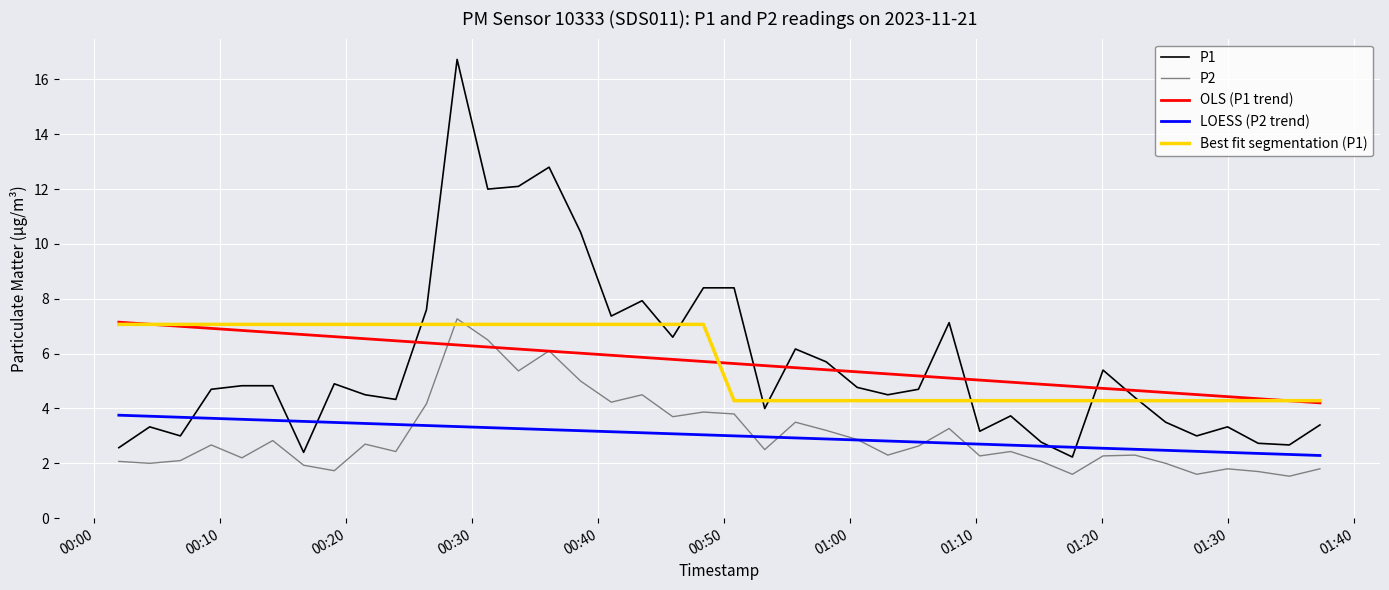

What is the difference between the maximum and second lowest values in the P2 series?

5.7